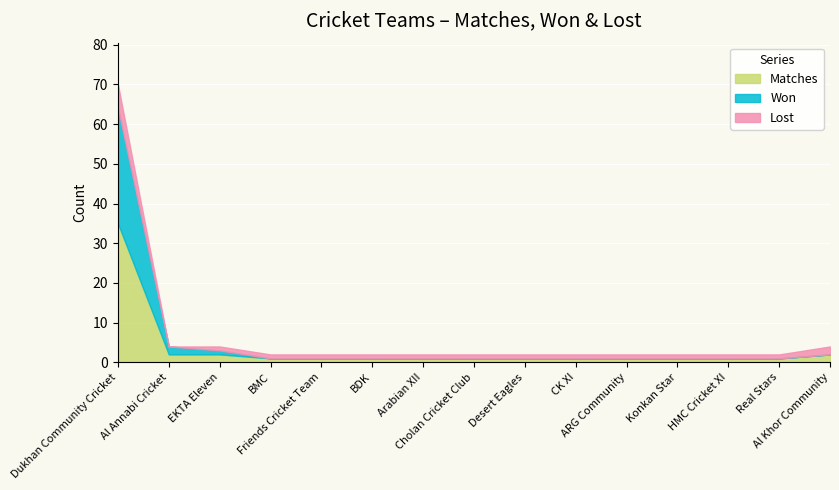

Rank the series at Al Khor Community from lowest to highest value.

Won, Matches, Lost